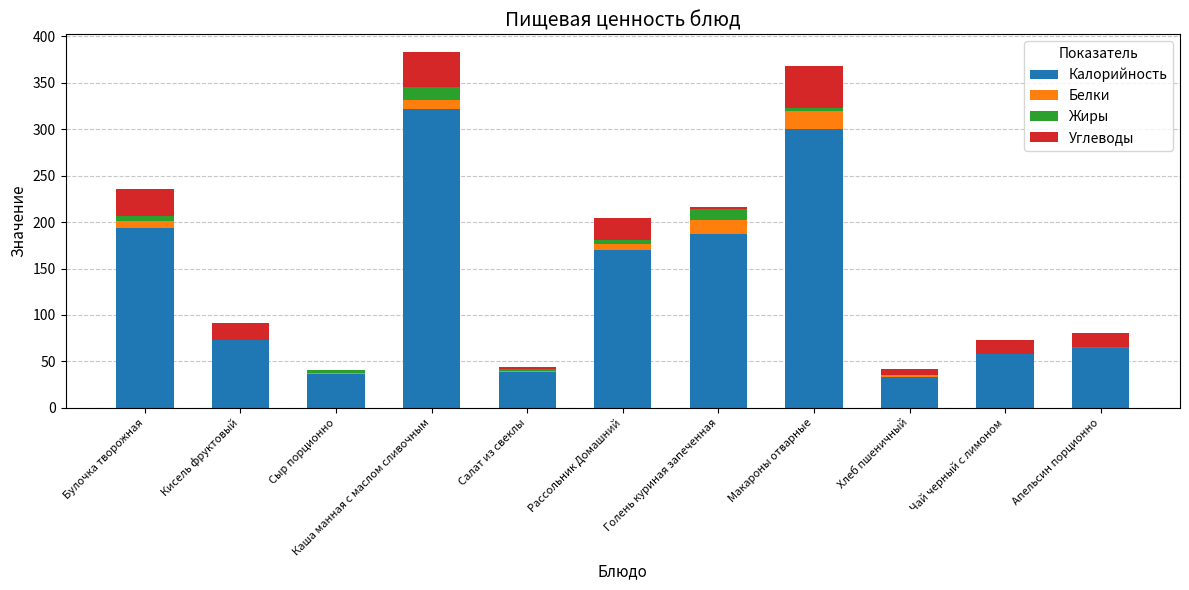

What is the maximum value for Калорийность?

322.0